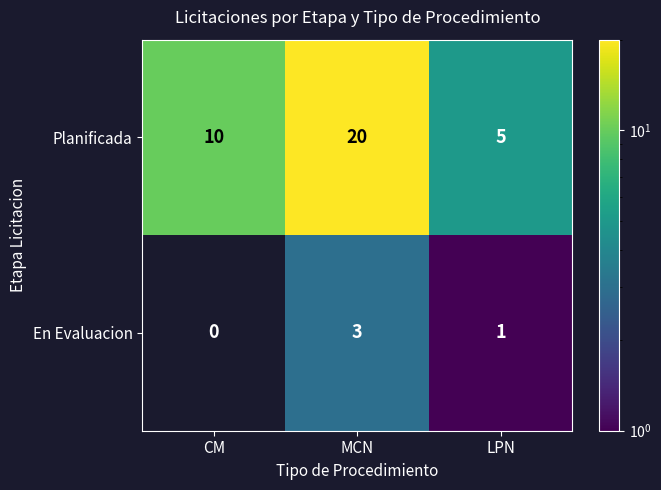

Reading right to left, transcribe all the data shown in this chart.

Planificada: 5	20	10
En Evaluacion: 1	3	0